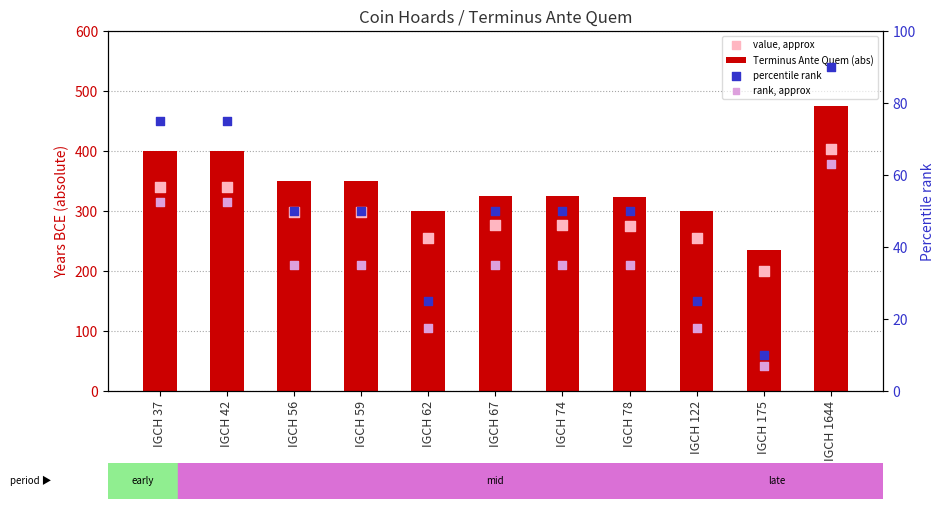

What are all the series names shown in the legend?

Terminus Ante Quem (abs), value, approx, percentile rank, rank, approx